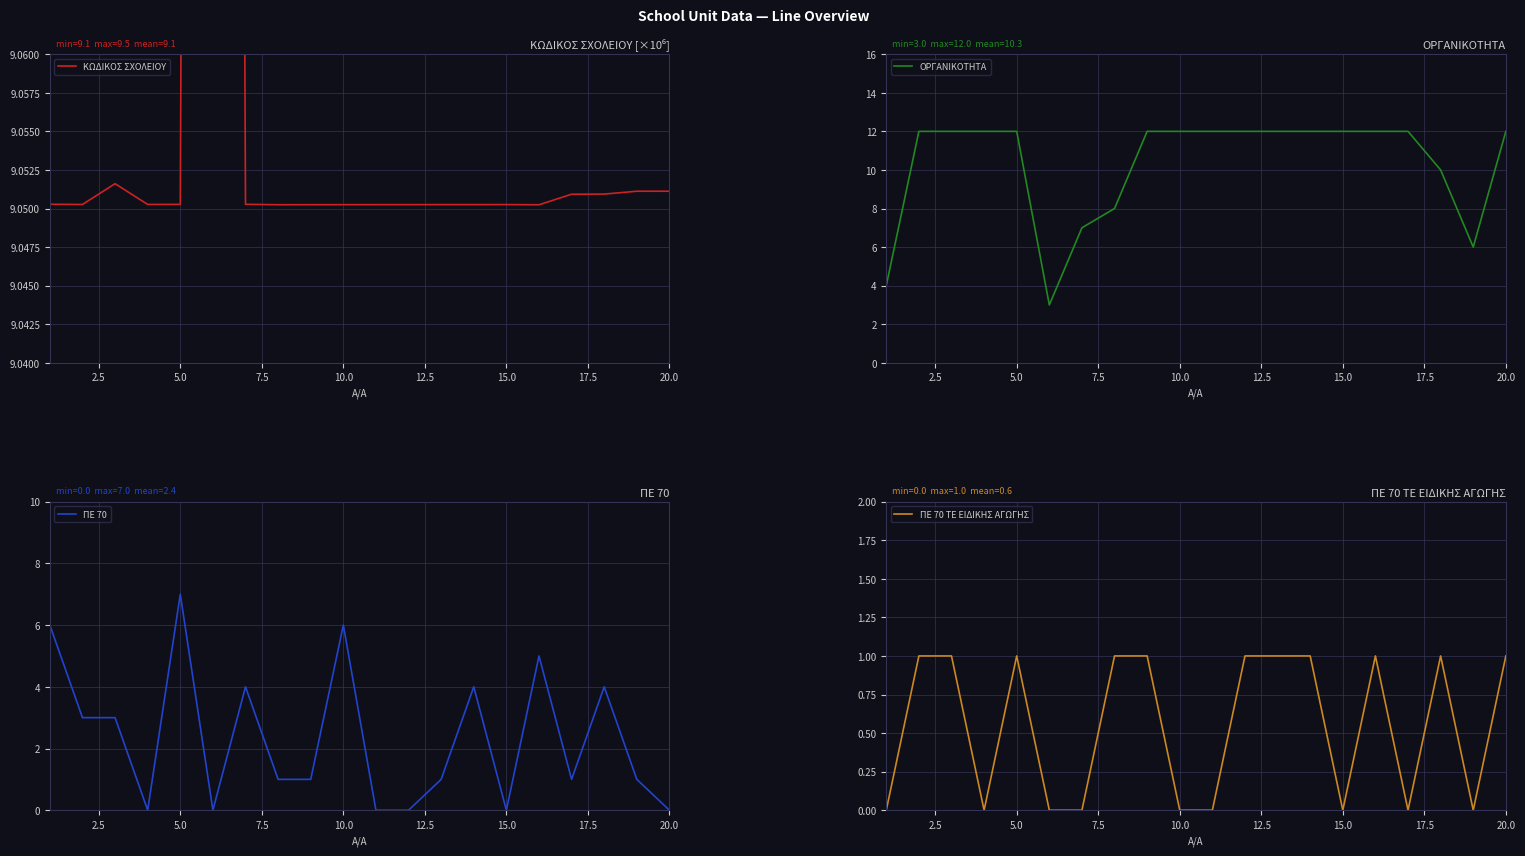

What is the average value of the ΠΕ 70 series?

2.4